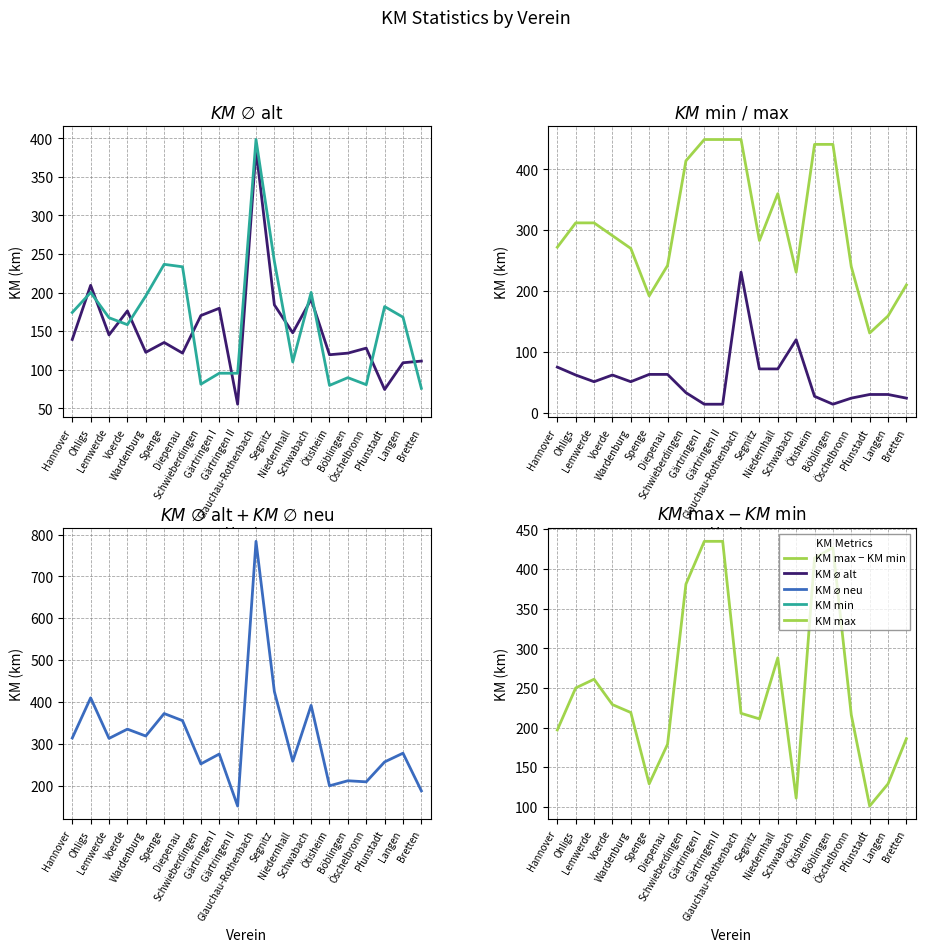

Between Ötisheim and Schwabach, which is larger?

Schwabach